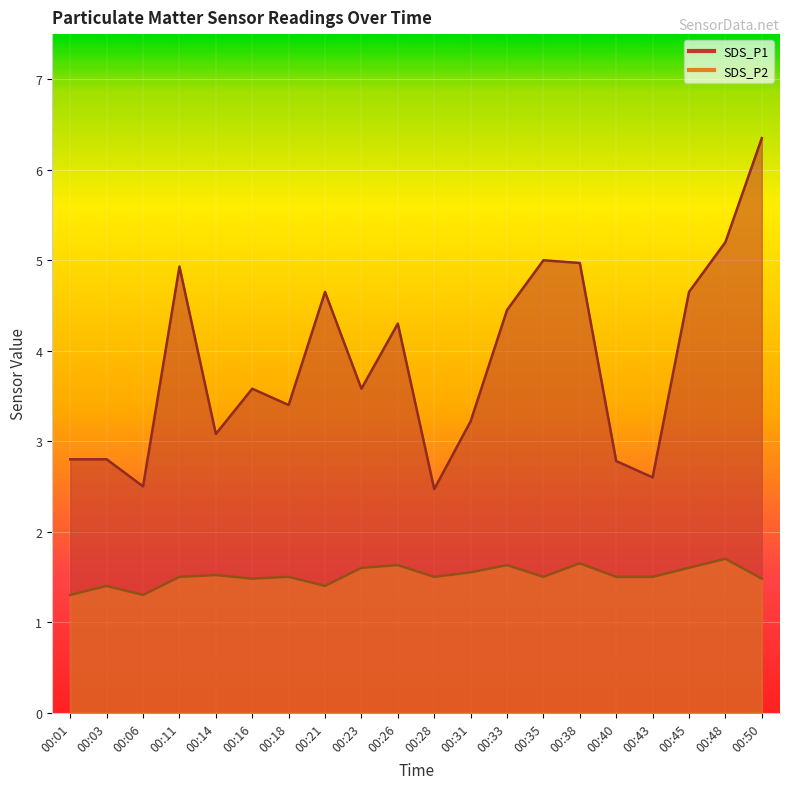

Which series has the largest total across all categories?

SDS_P1